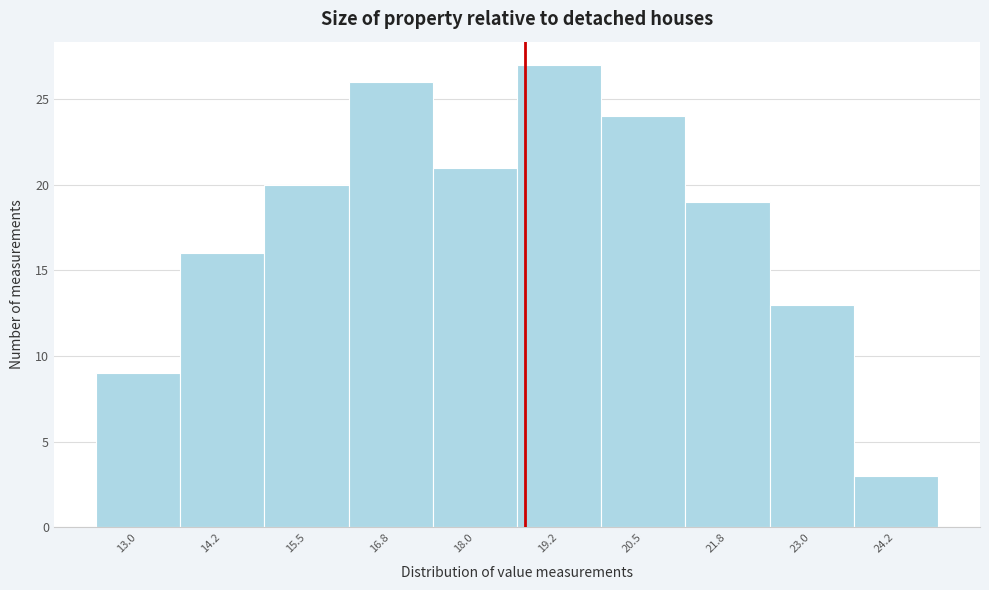

Which range on the x-axis has the tallest bar?

18.6 to 19.8